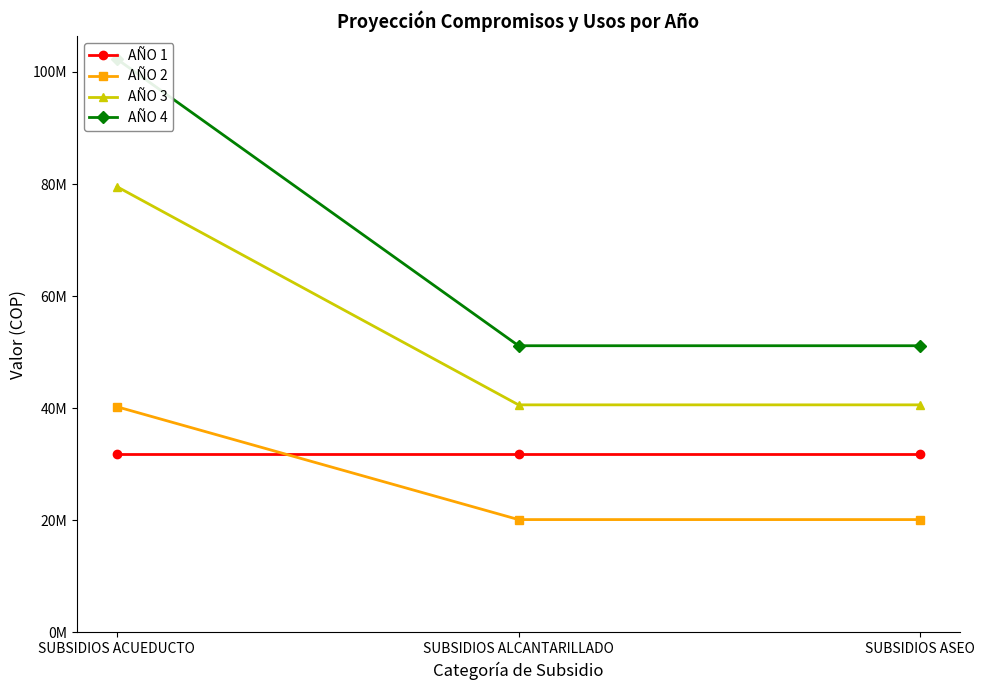

What is the value of the AÑO 2 point at the 3rd from the left?

20132266